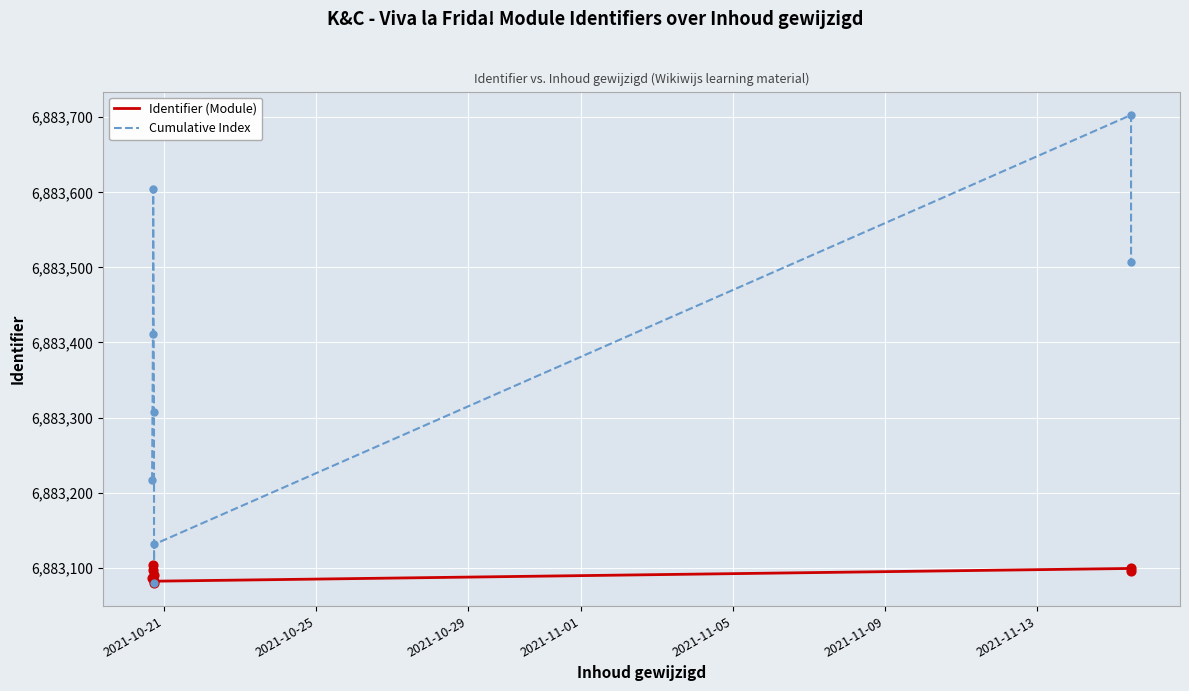

What are all the series names shown in the legend?

Identifier (Module), Cumulative Index